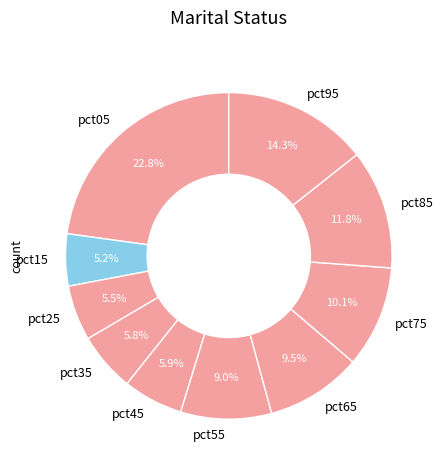

To the nearest percent, what is the difference between the pct55 and pct65 slice percentages?

1%